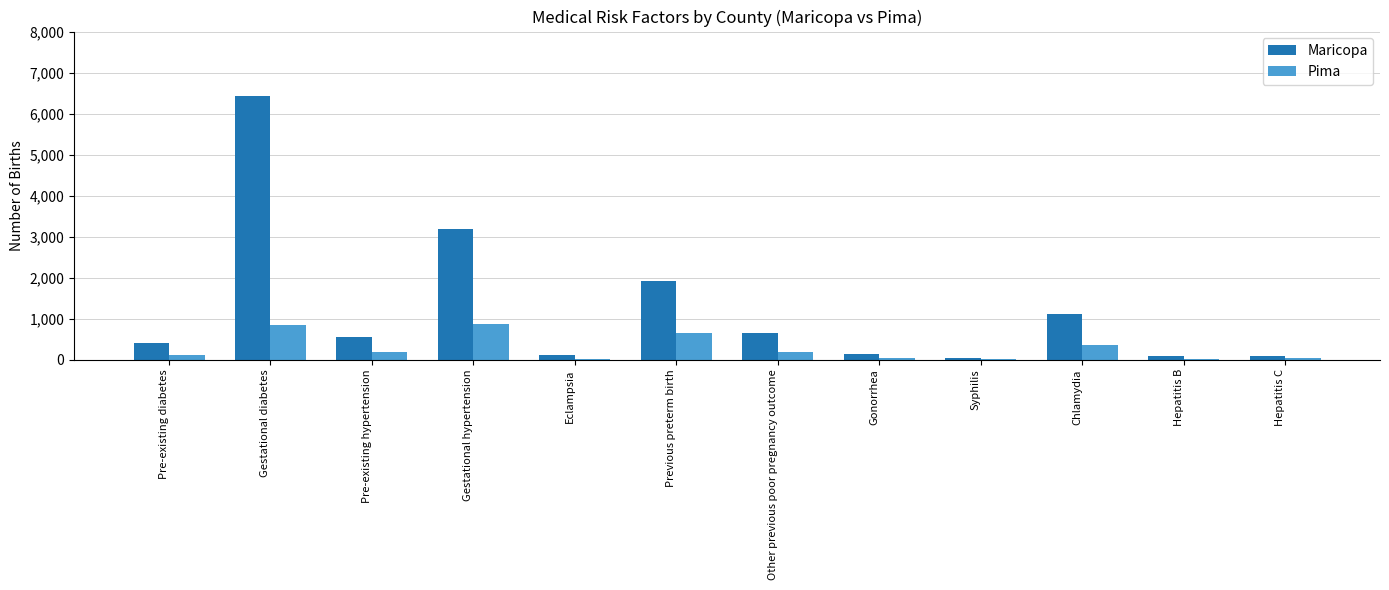

What are all the series names shown in the legend?

Maricopa, Pima